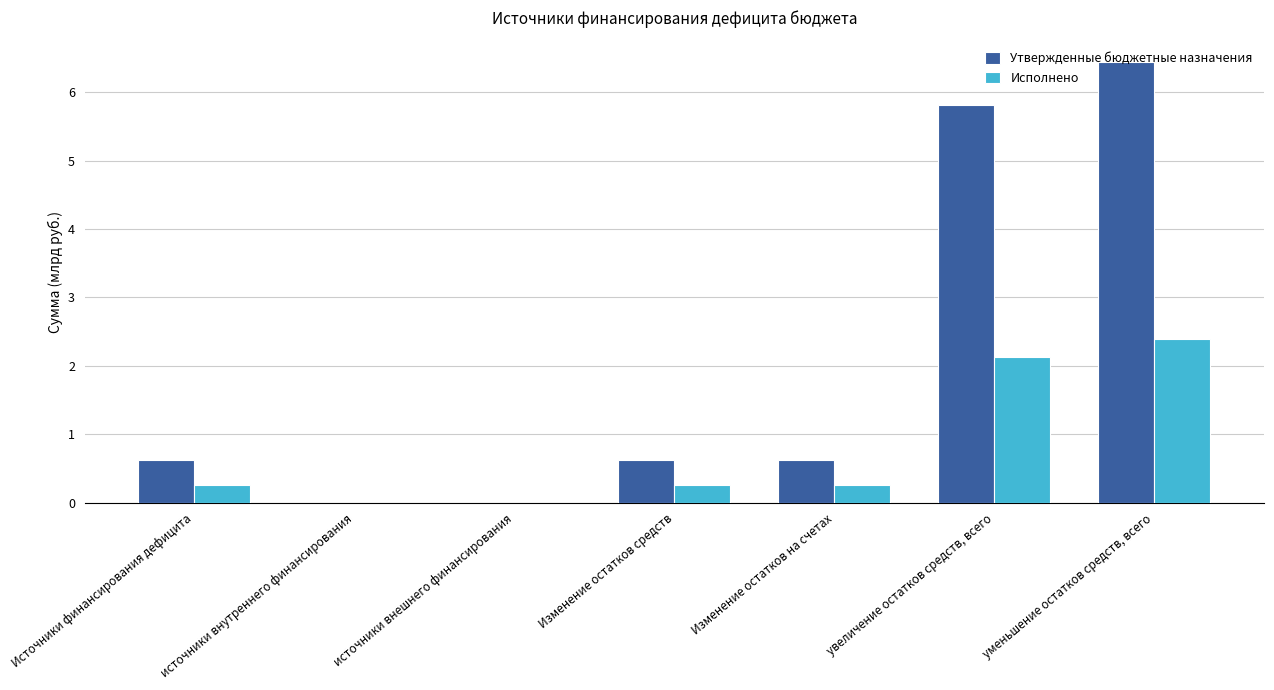

Count the number of data series in this chart.

2